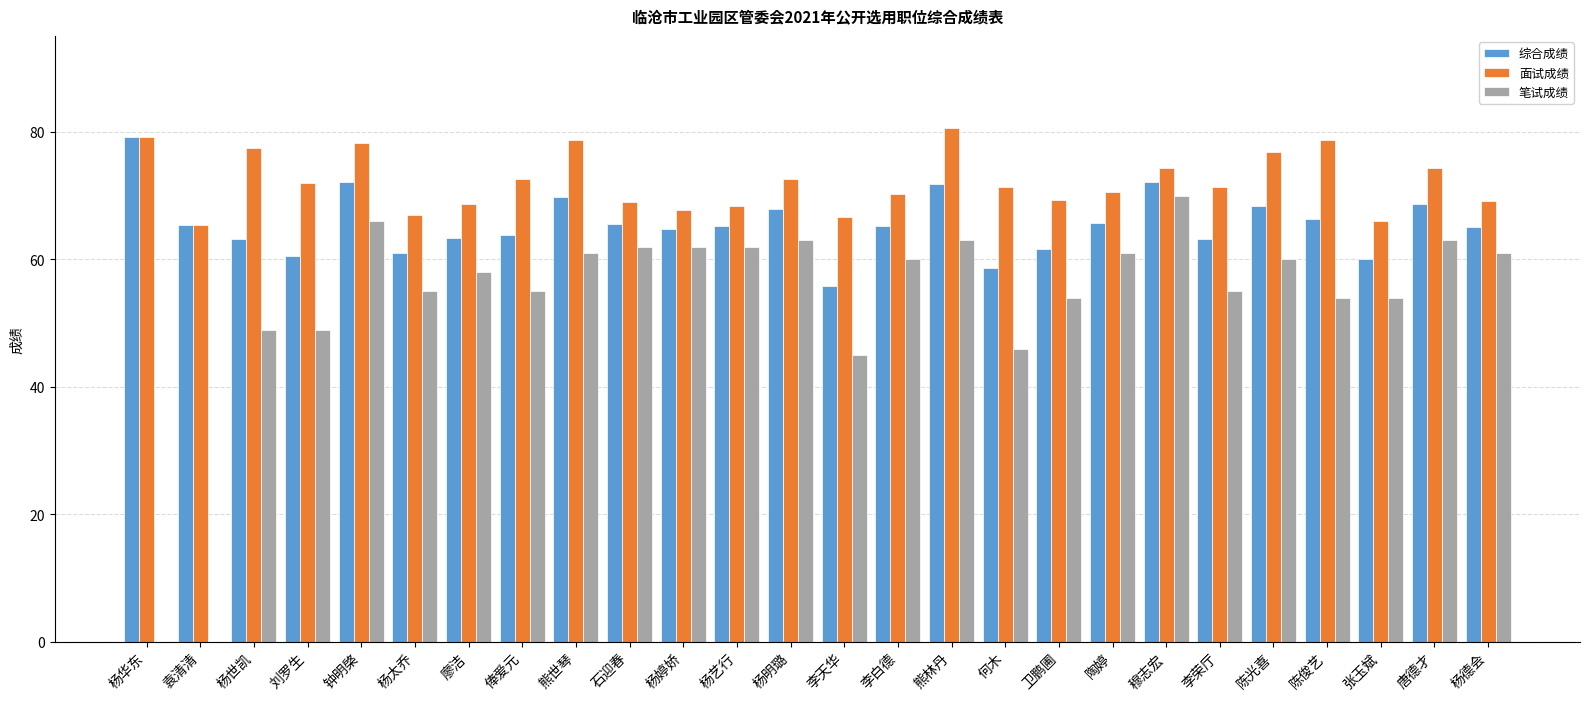

True or false: 面试成绩 has a value of 121.0 at 廖洁.

False